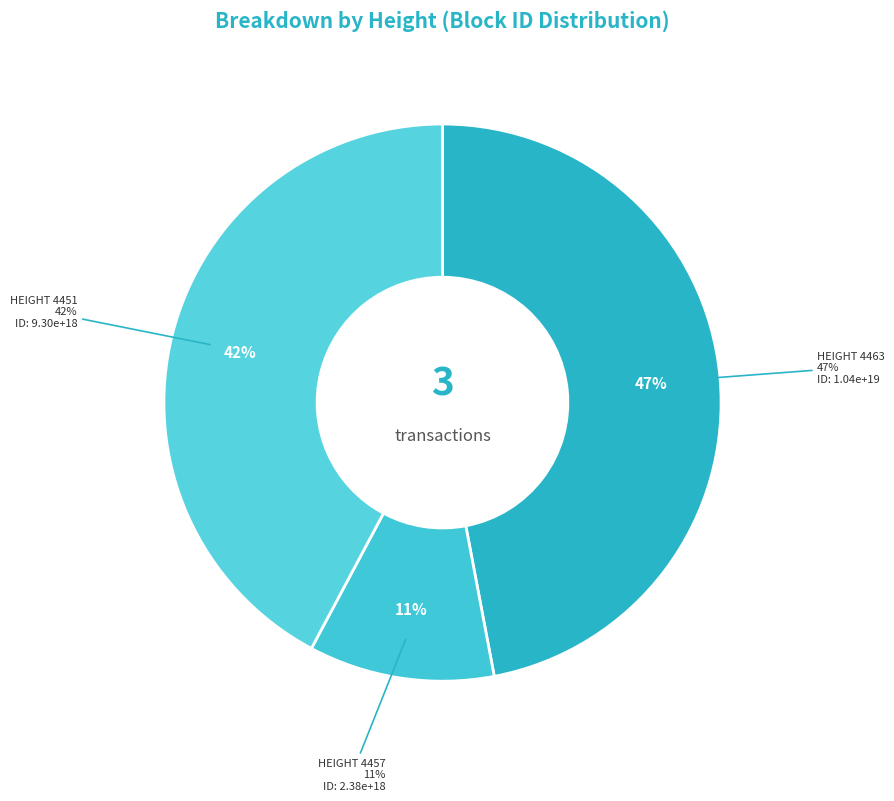

What is the change in value from 4463 to 4451?

-1063464438901825536